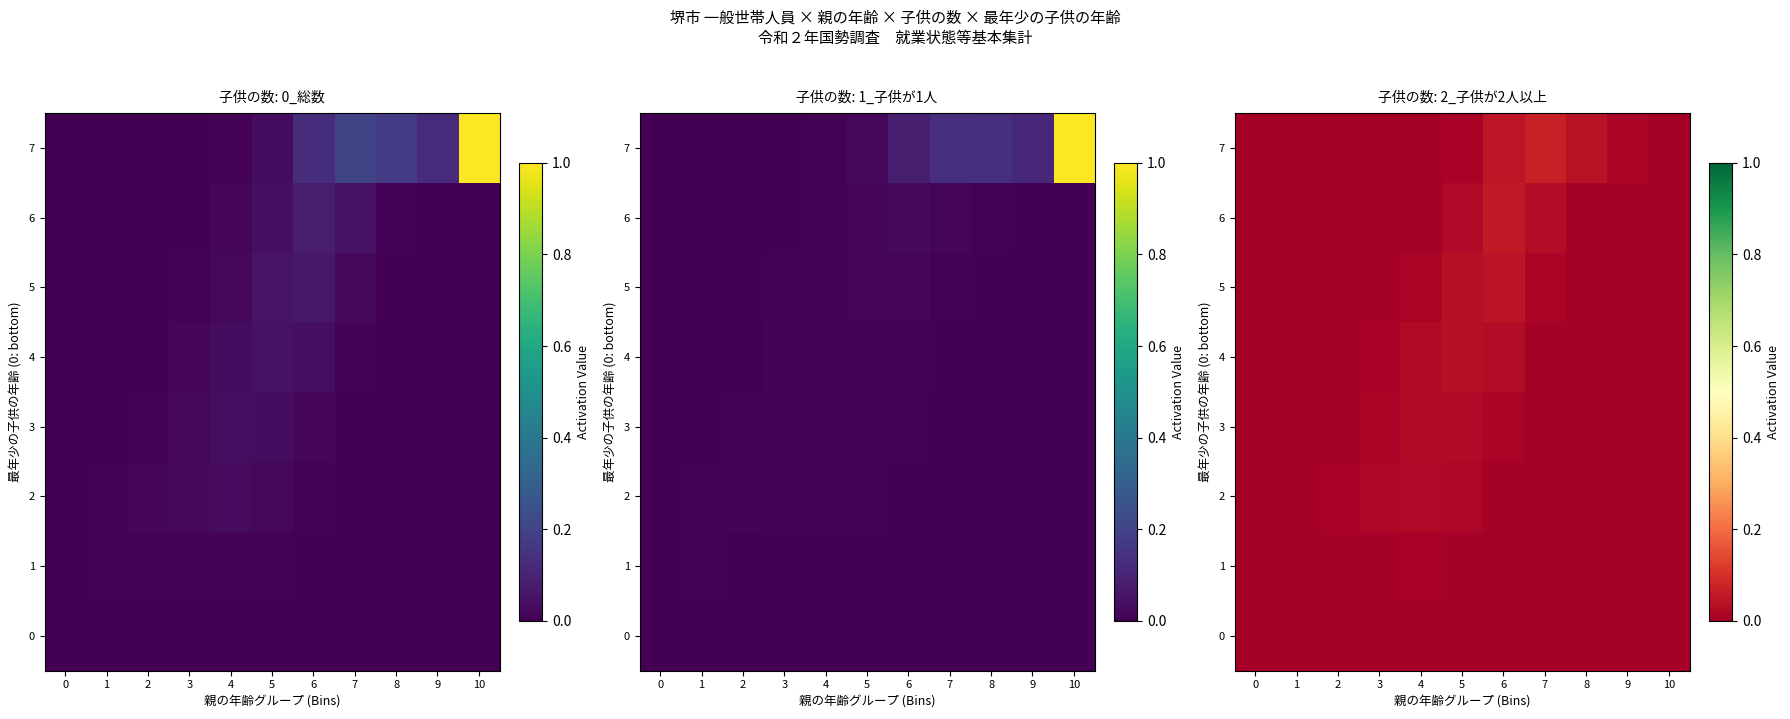

Which series has the largest range (max minus min)?

7